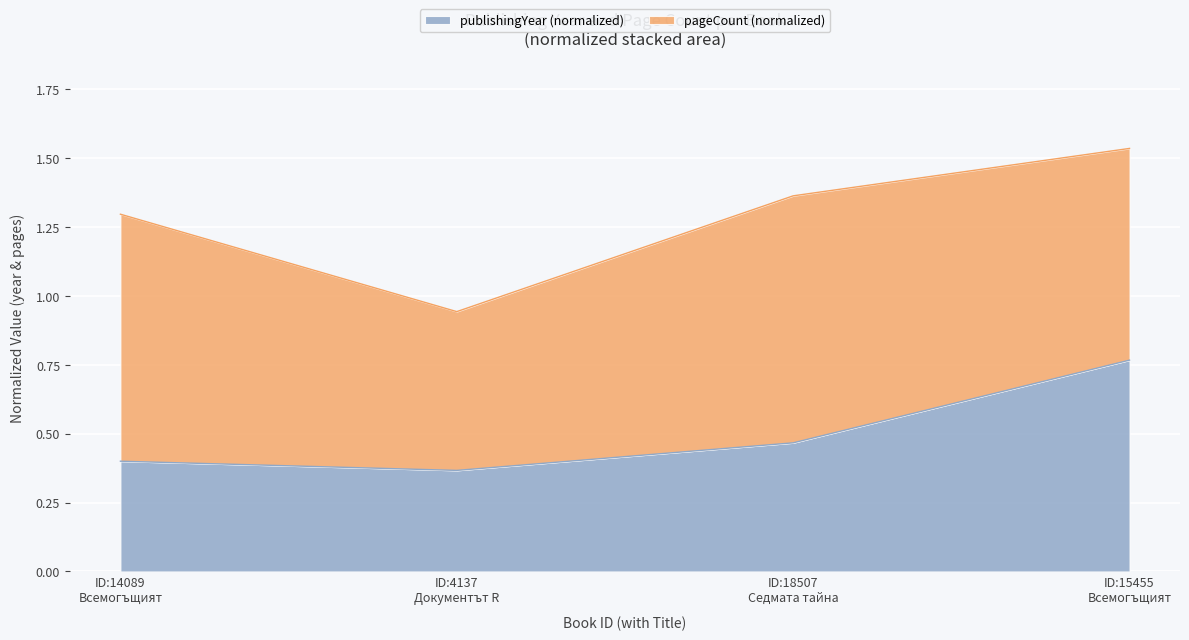

How many lines are shown in the chart?

2